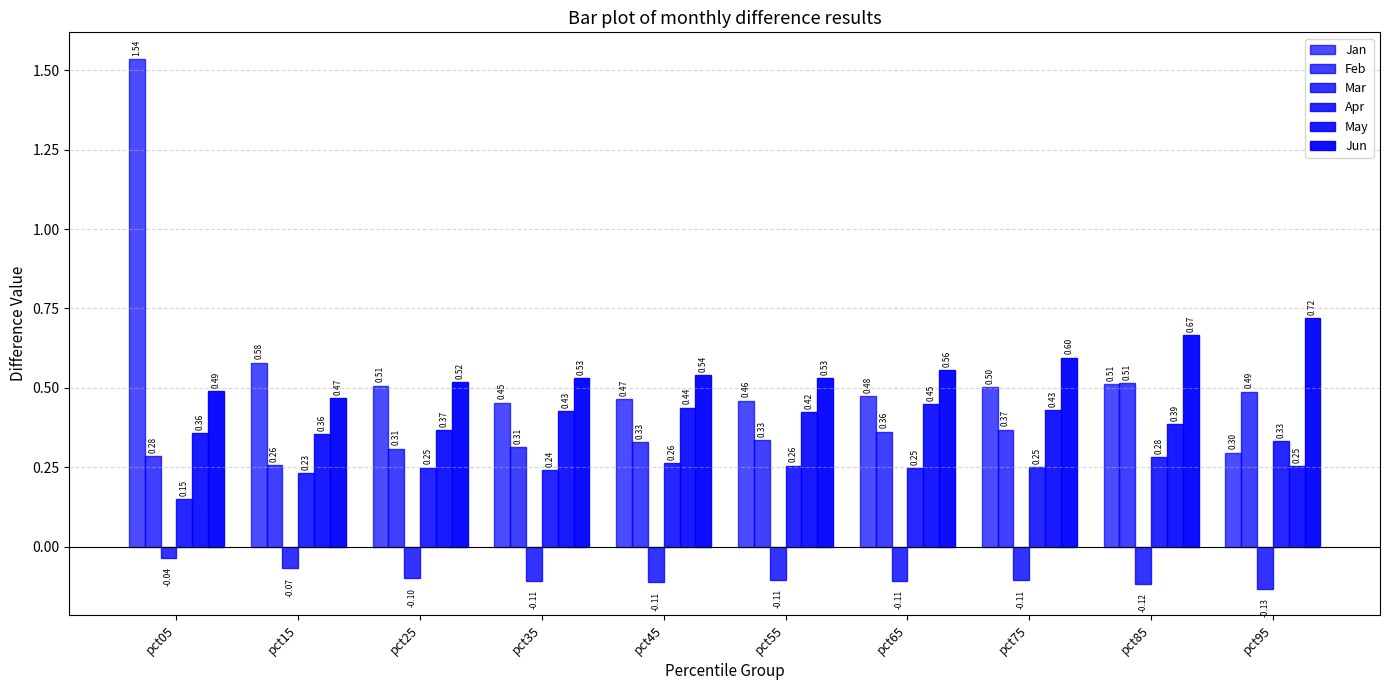

At how many categories does at least one series exceed 1?

1